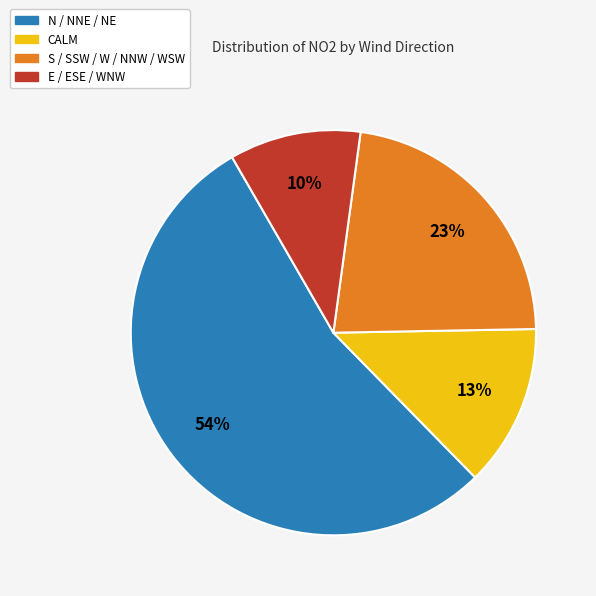

To the nearest percent, what is the difference between the largest and smallest slice percentages?

44%